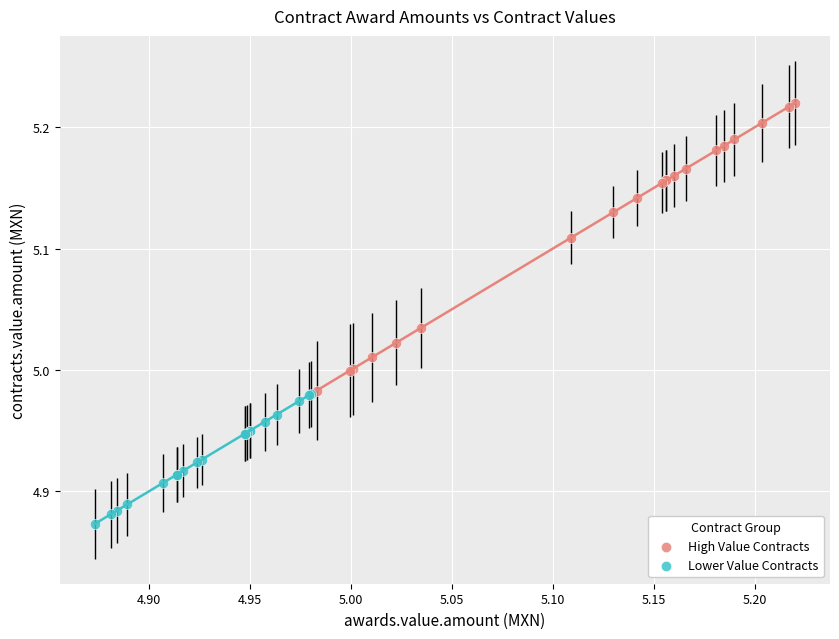

Which series has the largest Y range (max minus min)?

High Value Contracts